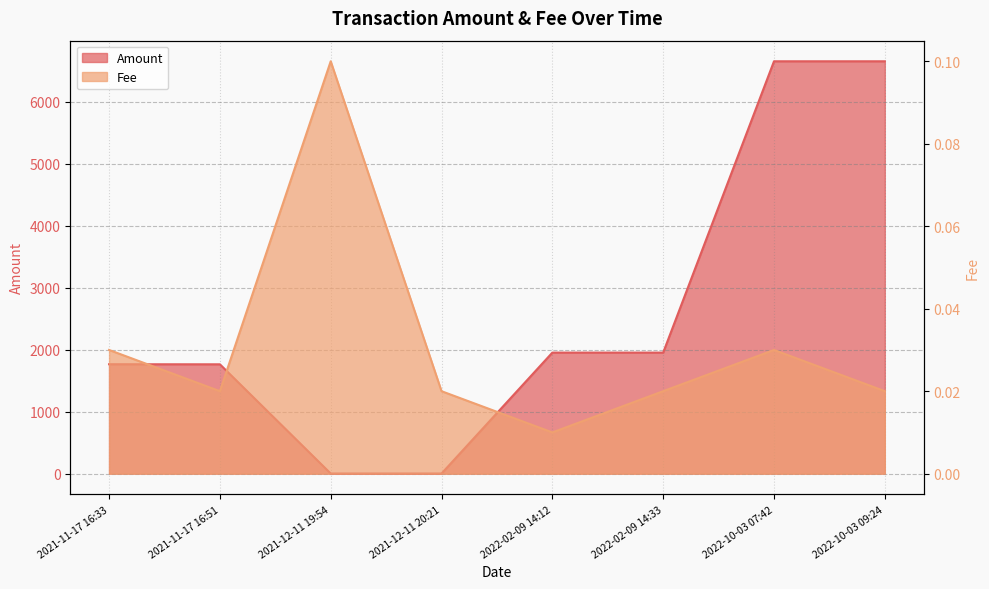

True or false: Amount has a value of 2607.9 at 2022-02-09 14:12.

False